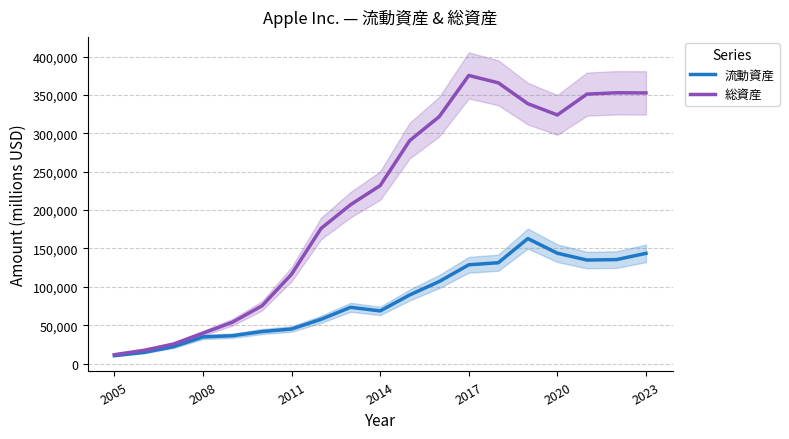

True or false: 流動資産 and 総資産 cross at least once.

False